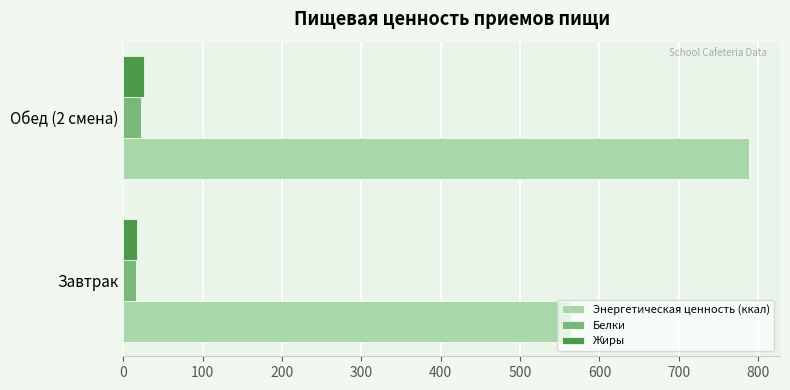

What is the difference between the maximum and minimum values in the Энергетическая ценность (ккал) series?

224.2